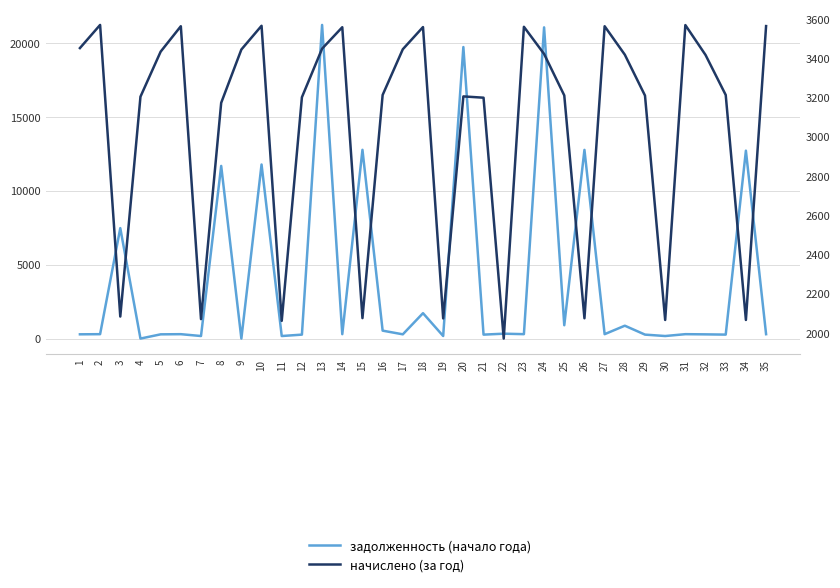

True or false: задолженность (начало года) has more than 0 interior local peaks.

True